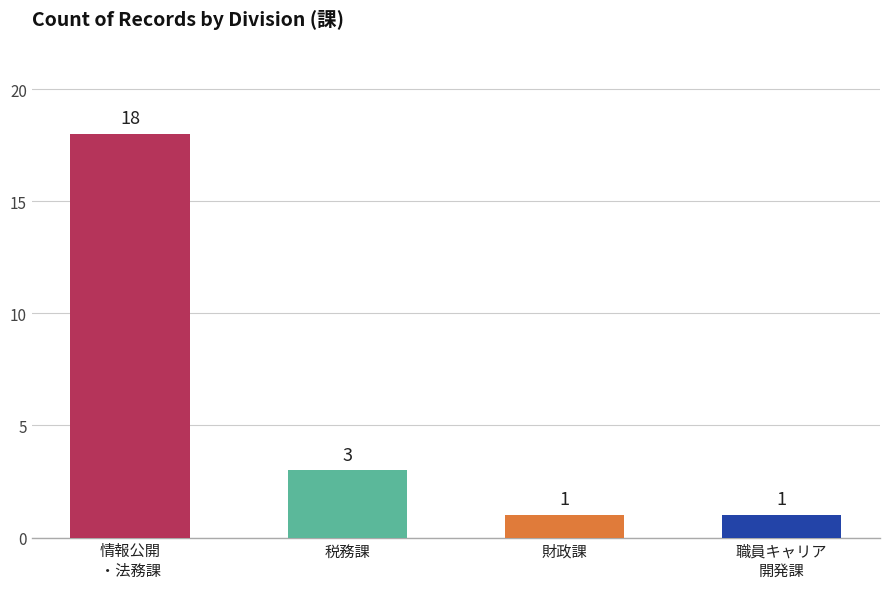

Reading left to right, transcribe all the data shown in this chart.

18	3	1	1